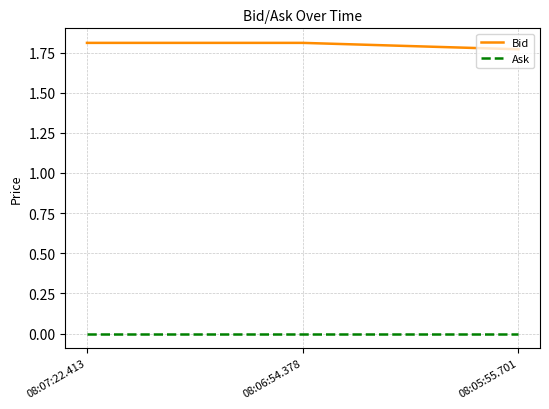

What is the sum of the Bid values at 08:06:54.378 and 08:05:55.701?

3.6